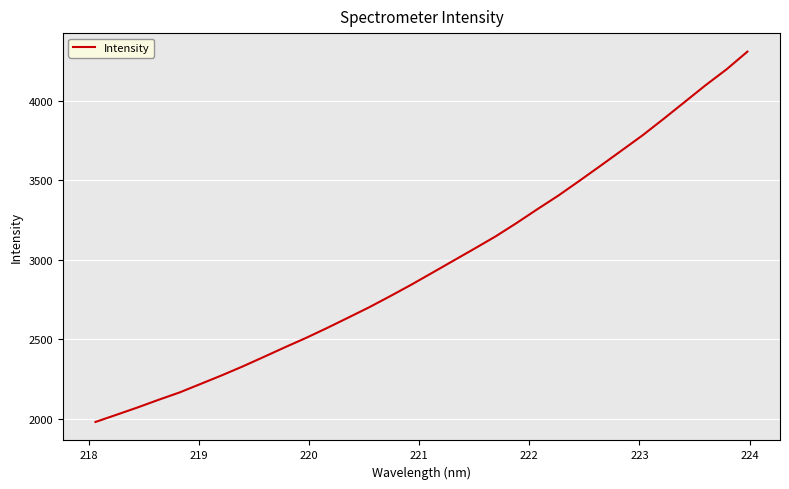

What is the difference between the maximum and minimum values?

2328.8